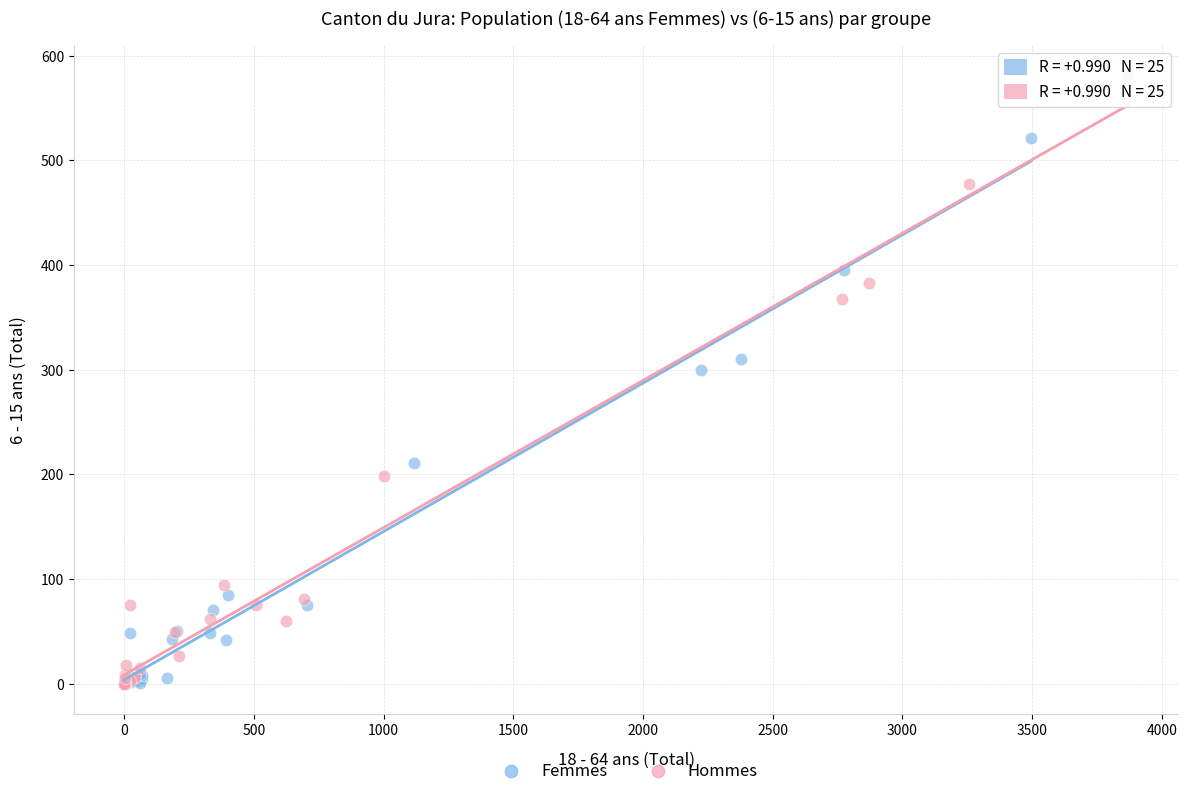

Which series contains the highest Y value?

Hommes